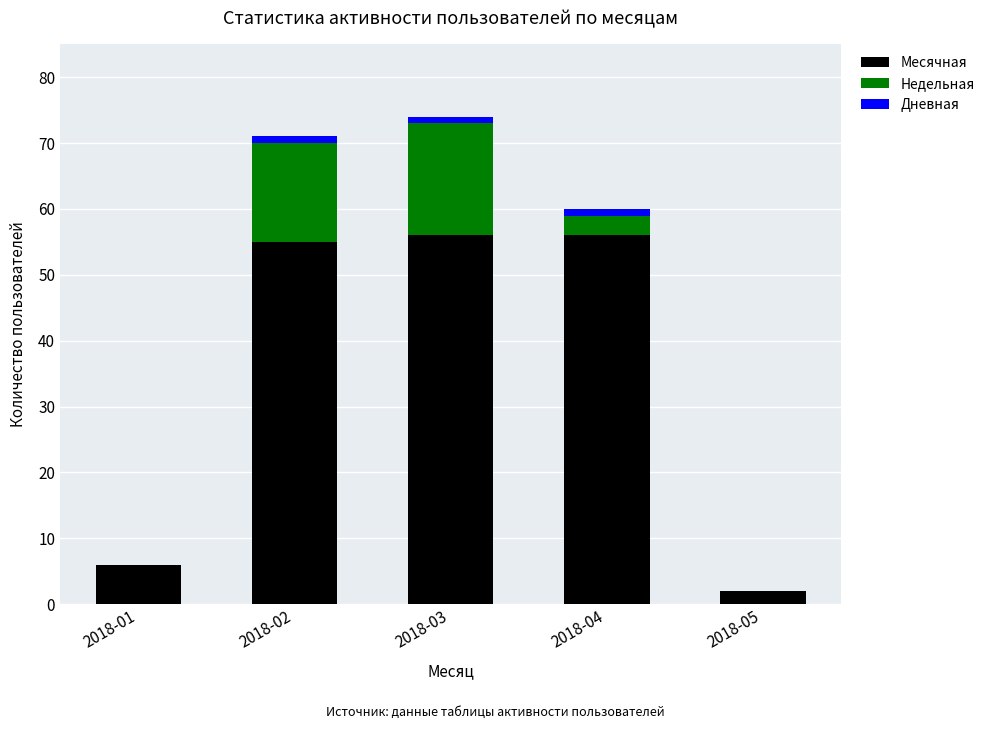

How many categories are shown in the chart?

5